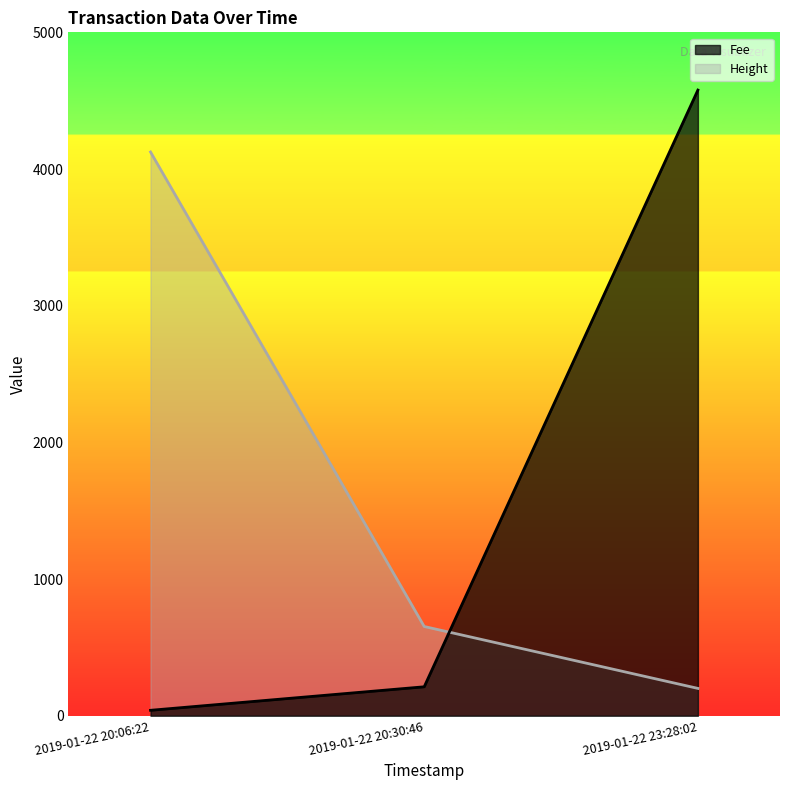

What is the difference between the Height values at 2019-01-22 20:30:46 and 2019-01-22 23:28:02?

452.8